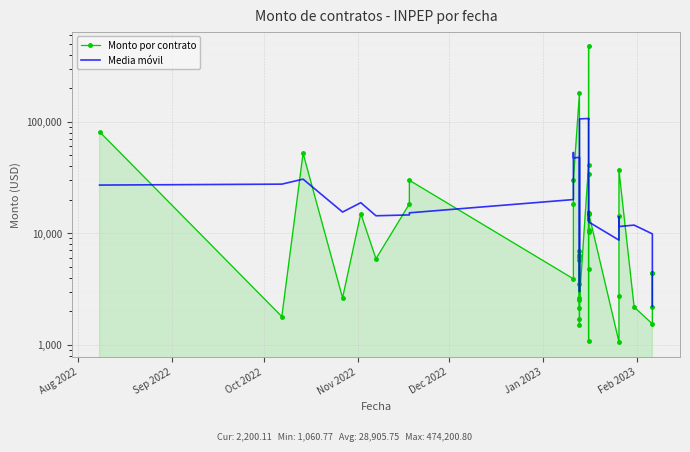

Reading right to left, what are all the values shown in this chart?

Monto por contrato: 2200.1	4360.0	4414.0	1537.0	2179.3	36835.4	14150.5	2747.5	1060.8	15275.3	10156.0	33949.0	14745.6	4786.6	1080.0	10671.7	474200.8	41312.7	2530.0	6094.0	5763.0	3474.5	1700.0	1505.2	2599.0	6358.5	6996.0	2124.0	182520.0	29891.0	18244.8	3900.0	29845.0	18319.3	5900.0	15000.0	2630.2	52114.3	1787.8	81271.0
Media móvil: 2194.8	2502.2	2938.1	9865.1	11823.2	11489.9	11394.7	14013.9	8678.0	12637.7	15037.3	15782.5	12943.4	13046.6	101096.9	106410.4	105959.0	106961.9	105980.1	11834.8	3912.3	3707.3	3008.3	3127.4	3831.7	3916.5	40119.5	45577.9	47955.2	47336.0	52880.2	20040.0	15241.8	14592.9	14338.9	18792.8	15486.5	30560.7	27560.7	27034.6